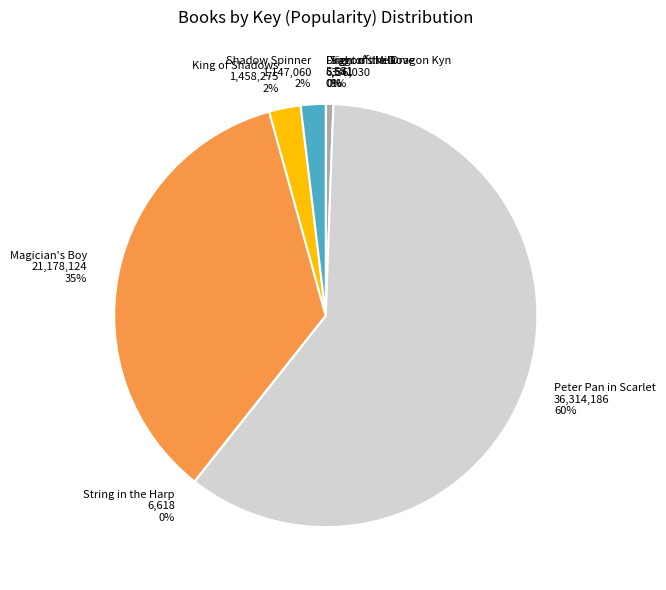

To the nearest percent, what percentage of the pie is Shadow Spinner?

2%